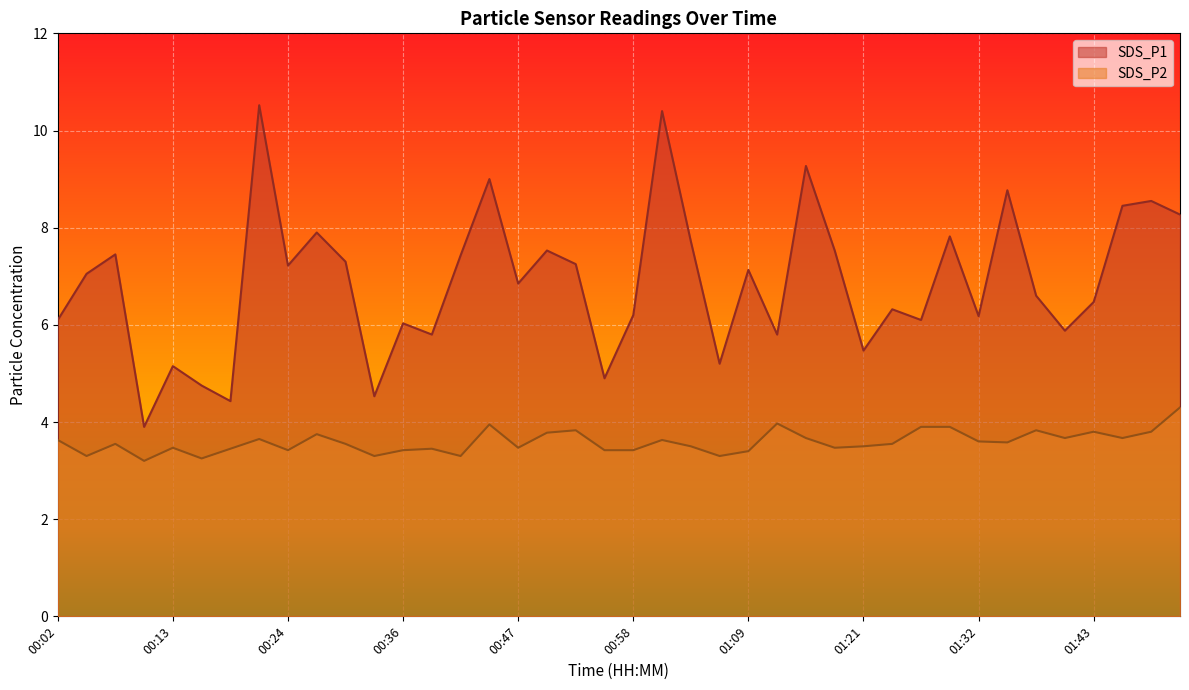

Which series changed the most between 01:43 and 01:49?

SDS_P1